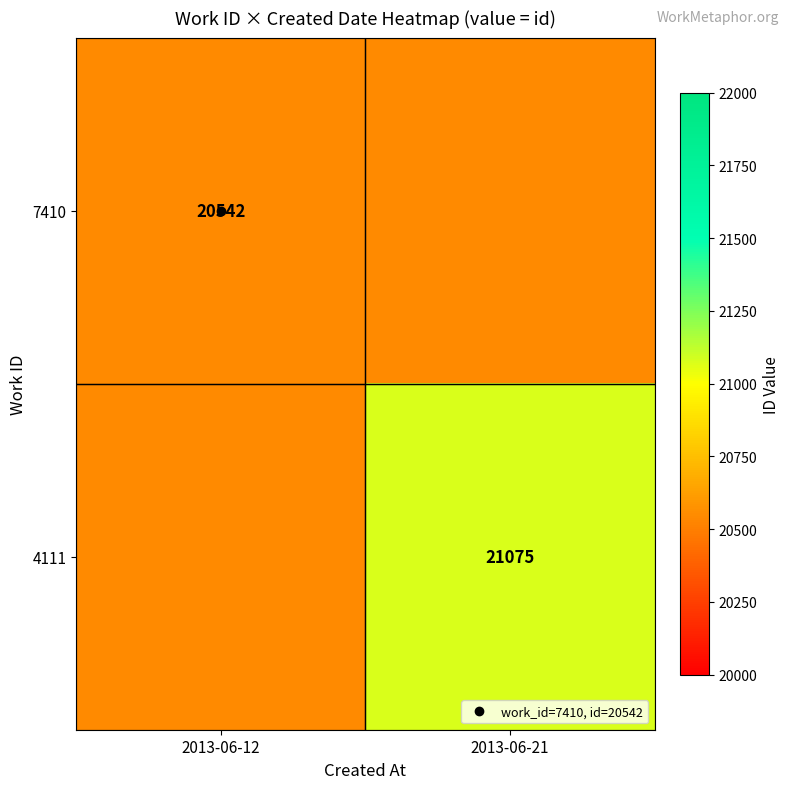

At which label is 4111 closest to 20808?

2013-06-12